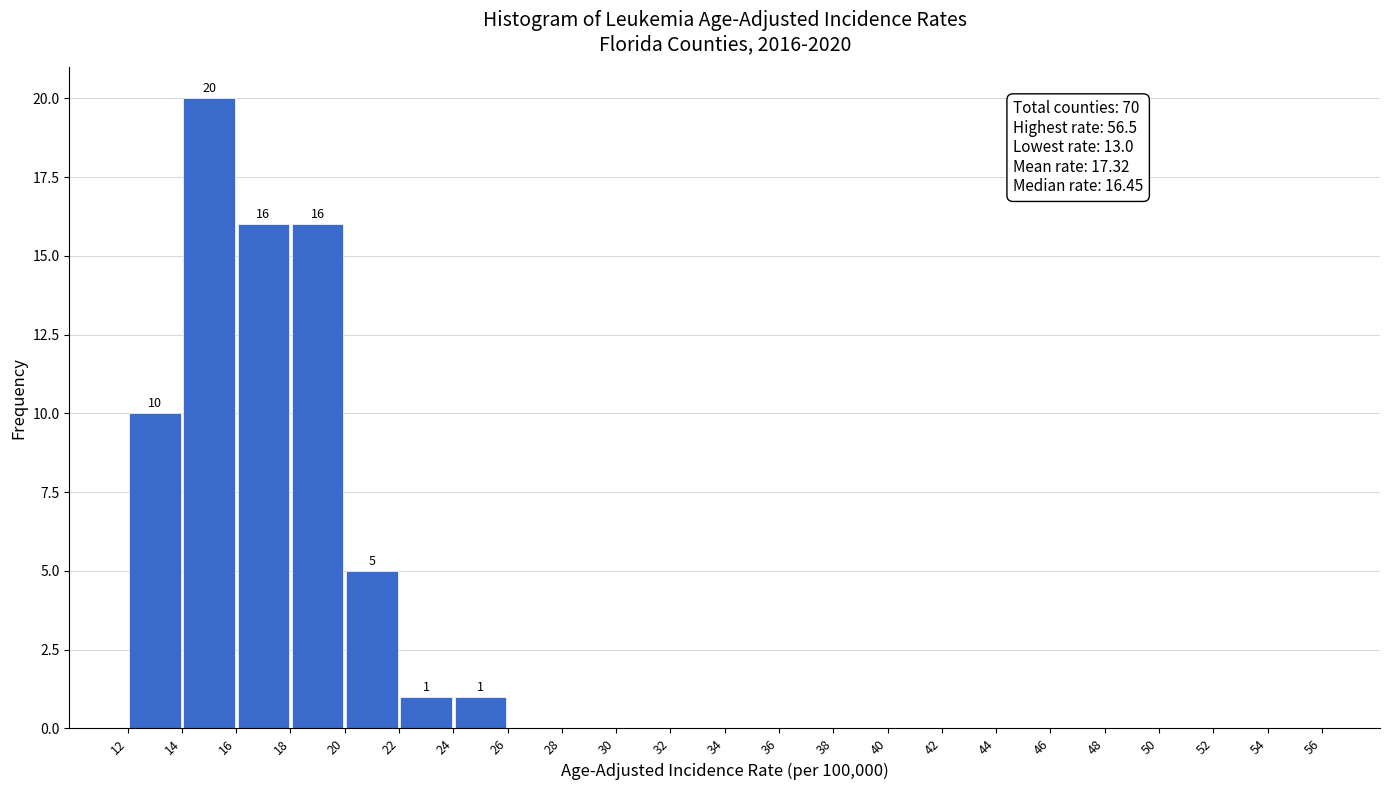

Which range on the x-axis has the tallest bar?

14 to 16